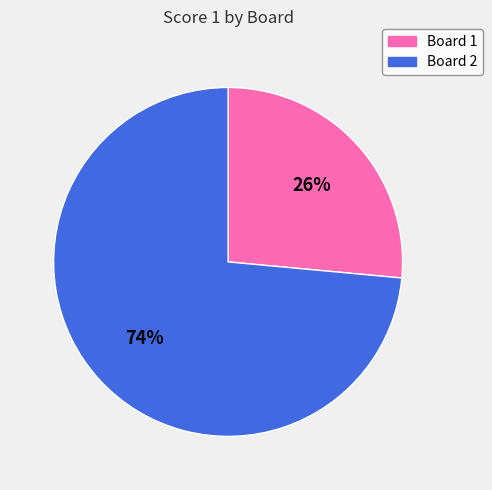

Rank the categories by value from lowest to highest.

Board 1, Board 2